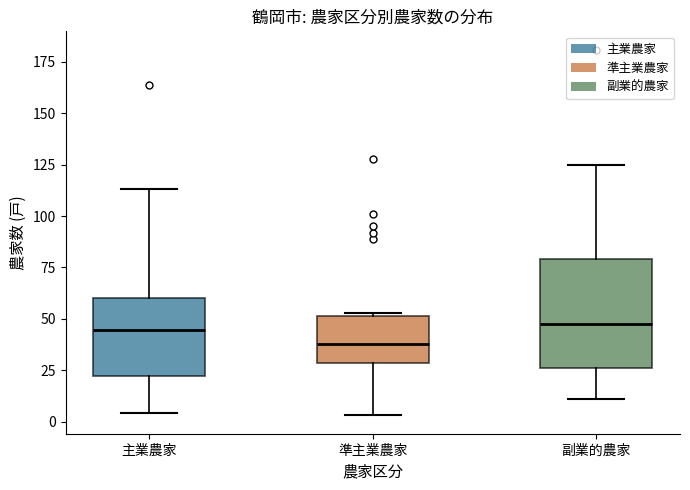

Reading left to right, read every box against the y-axis: the position of its median line, the range the box covers, and the ends of its whiskers. The values are not printed on the chart, so give them approximately, as read against the axis.

主業農家: median 45, box 20 to 60, whiskers 5 to 115
準主業農家: median 40, box 30 to 50, whiskers 5 to 55
副業的農家: median 50, box 25 to 80, whiskers 10 to 125